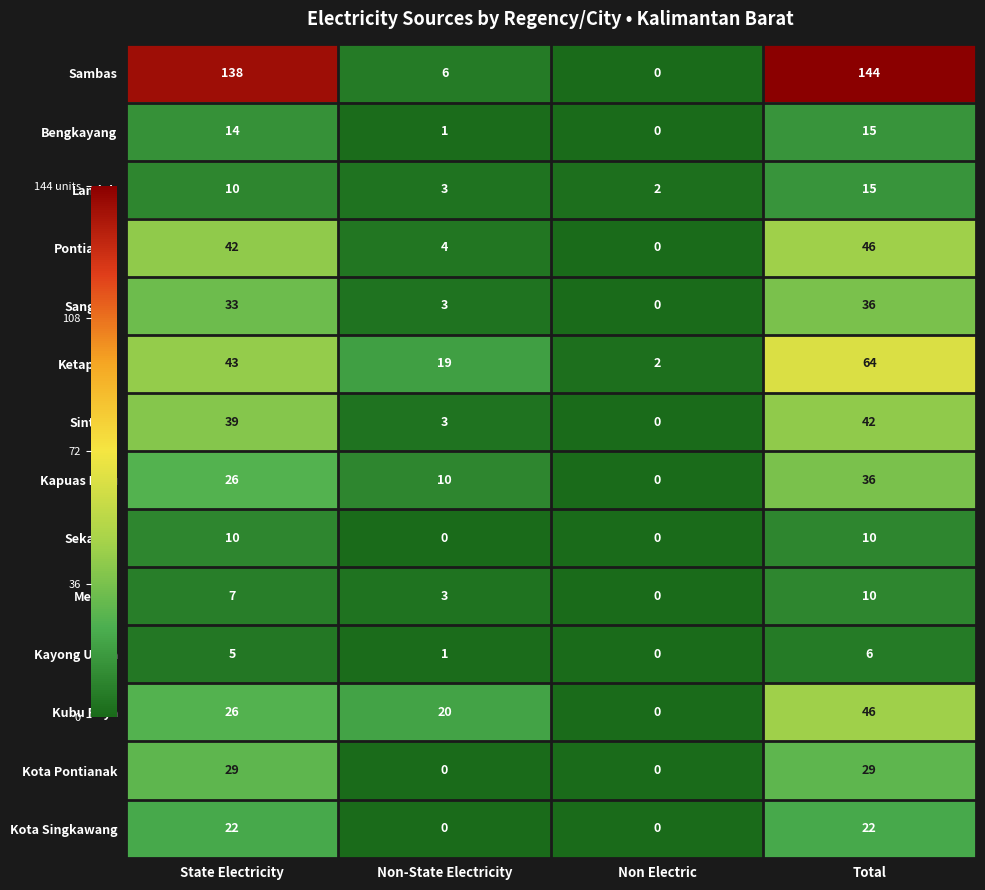

Which series changed the most between State Electricity and Non Electric?

Sambas